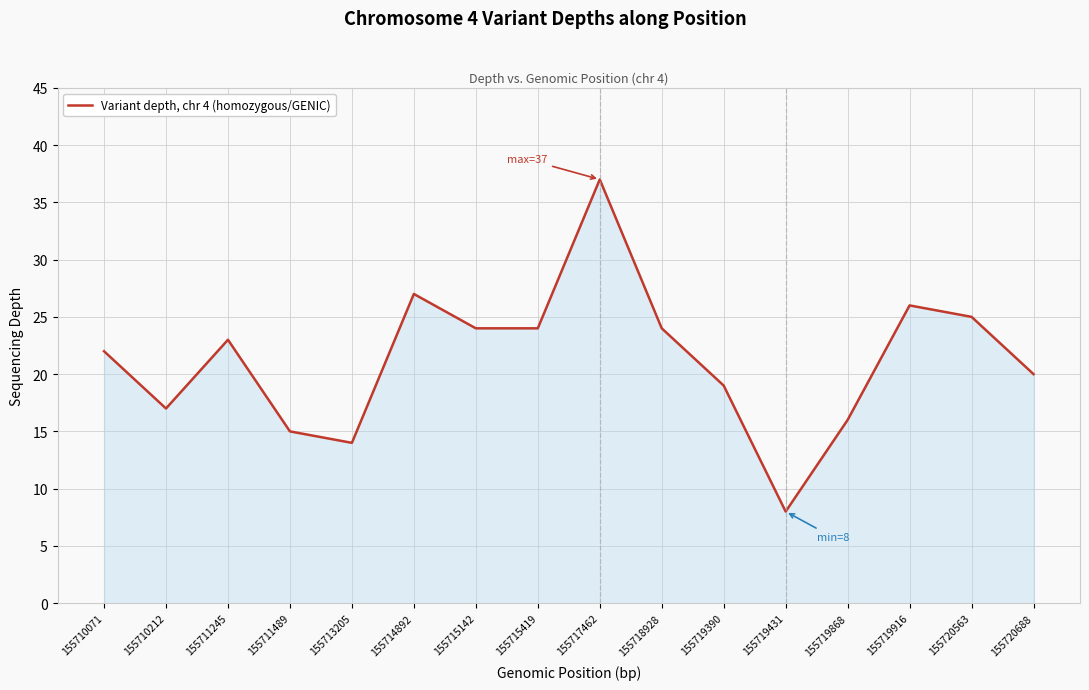

Reading left to right, extract all data points from this chart.

22	17	23	15	14	27	24	24	37	24	19	8	16	26	25	20